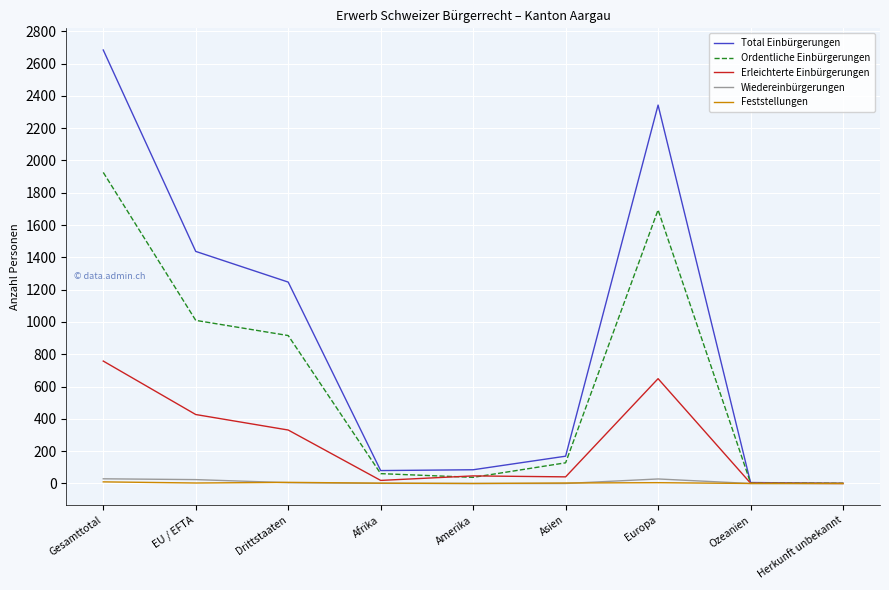

Which series has the largest total across all categories?

Total Einbürgerungen